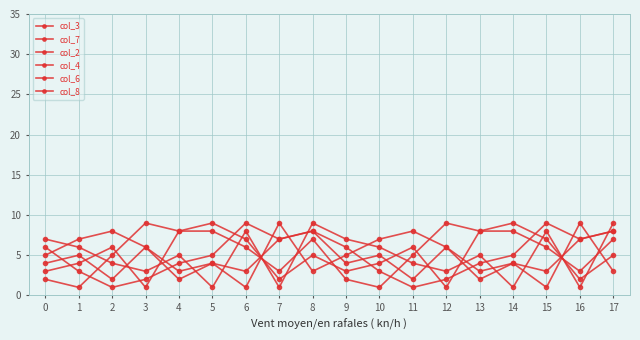

What is the difference between the col_7 values at 14 and 17?

4